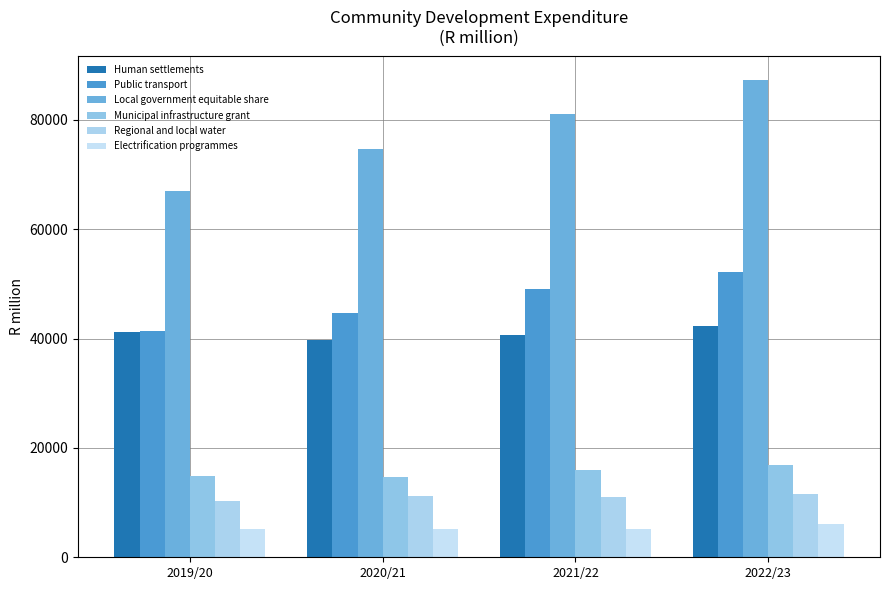

What is the total value across all series at 2019/20?

179817.8